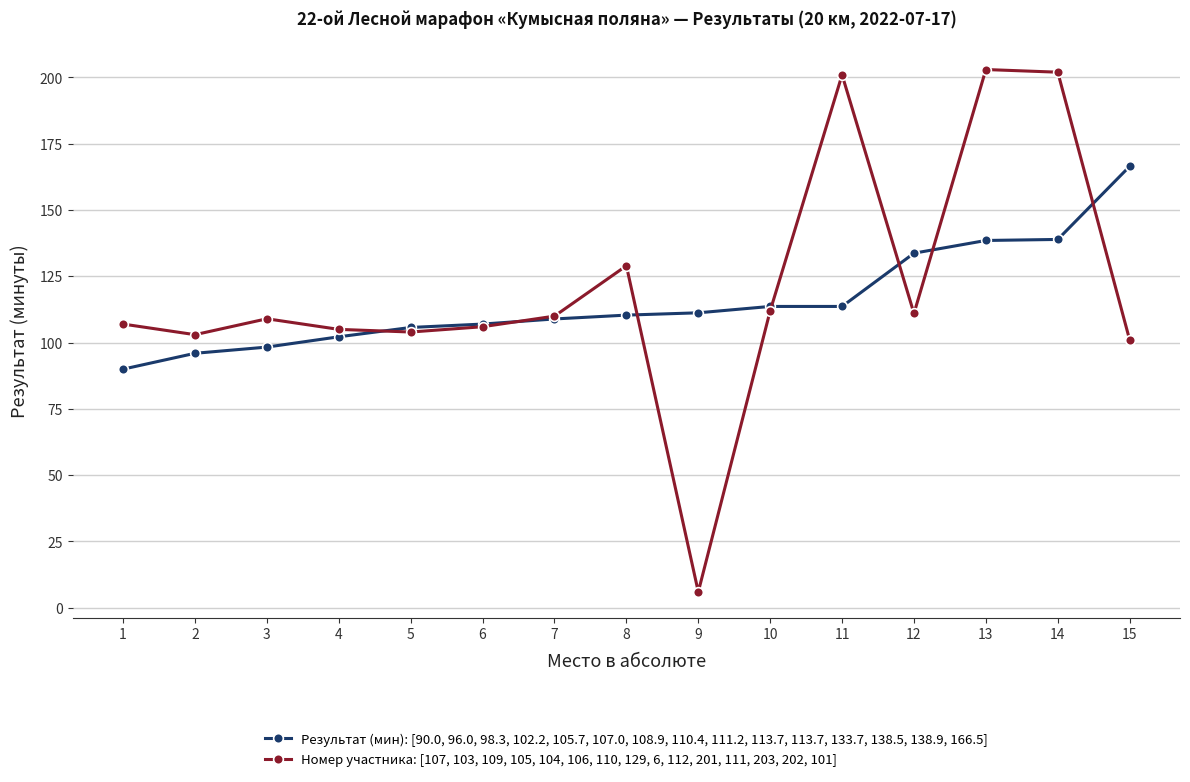

True or false: Результат (мин): [90.0, 96.0, 98.3, 102.2, 105.7, 107.0, 108.9, 110.4, 111.2, 113.7, 113.7, 133.7, 138.5, 138.9, 166.5] has a value of 277.3 at 15.

False